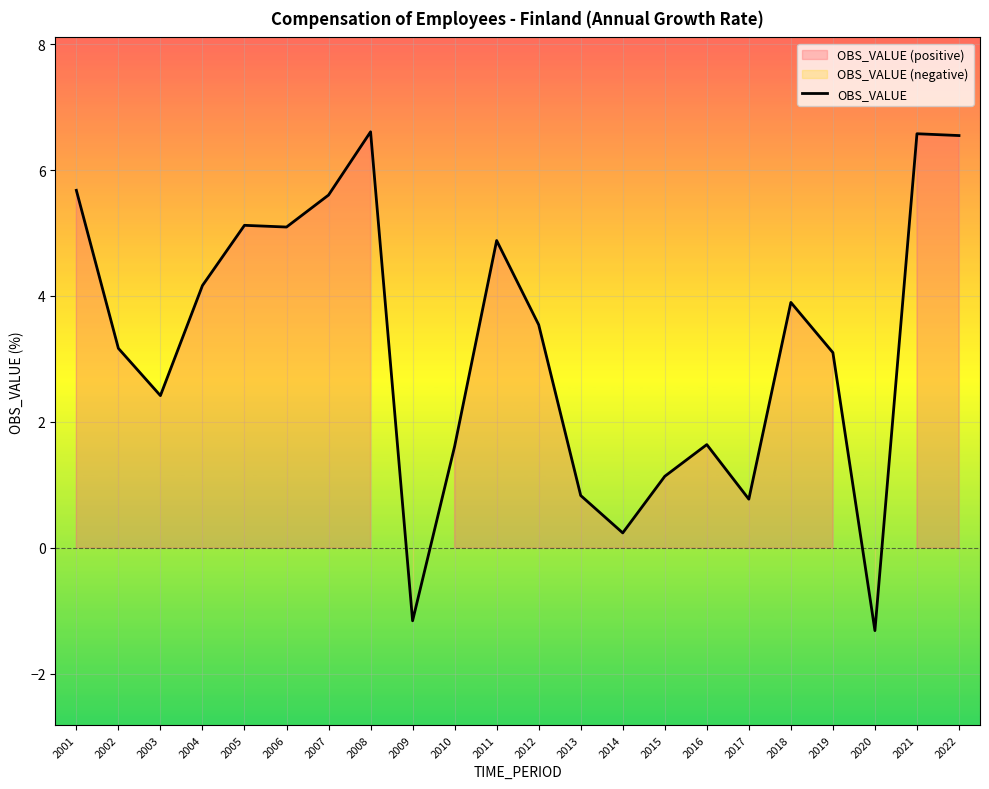

How many points are higher than both their immediate neighbors (excluding endpoints)?

6